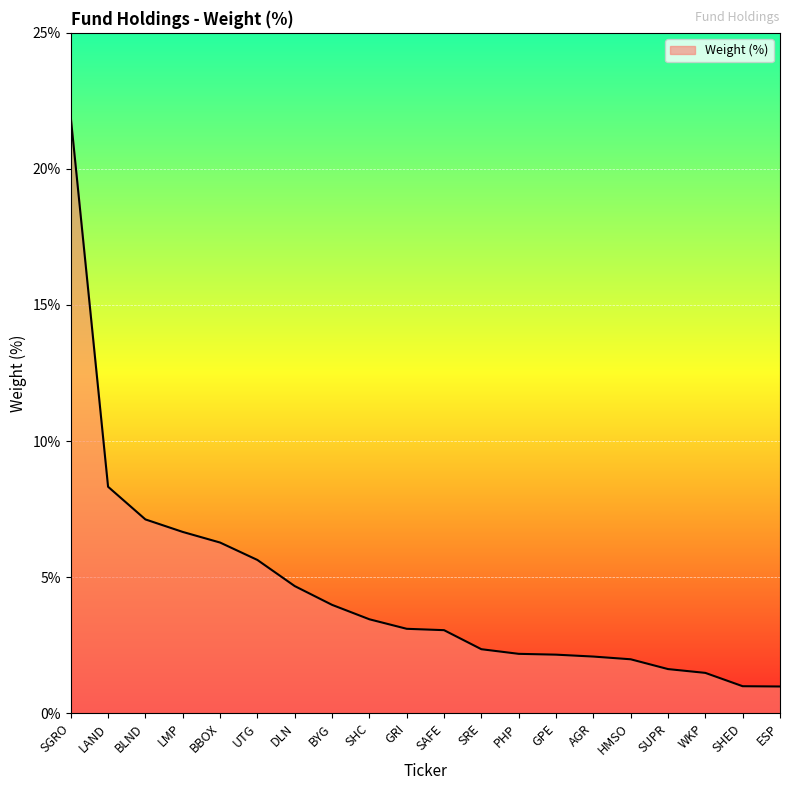

The value at SAFE is 0.8. True or false?

False